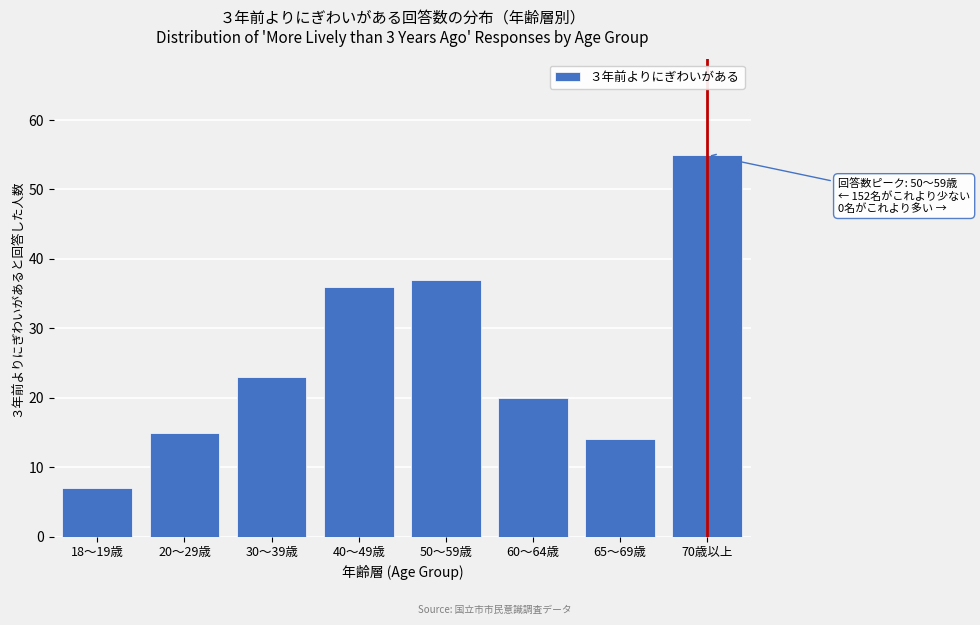

Reading right to left, what are all the values shown in this chart?

70歳以上=55	65～69歳=14	60～64歳=20	50～59歳=37	40～49歳=36	30～39歳=23	20～29歳=15	18～19歳=7